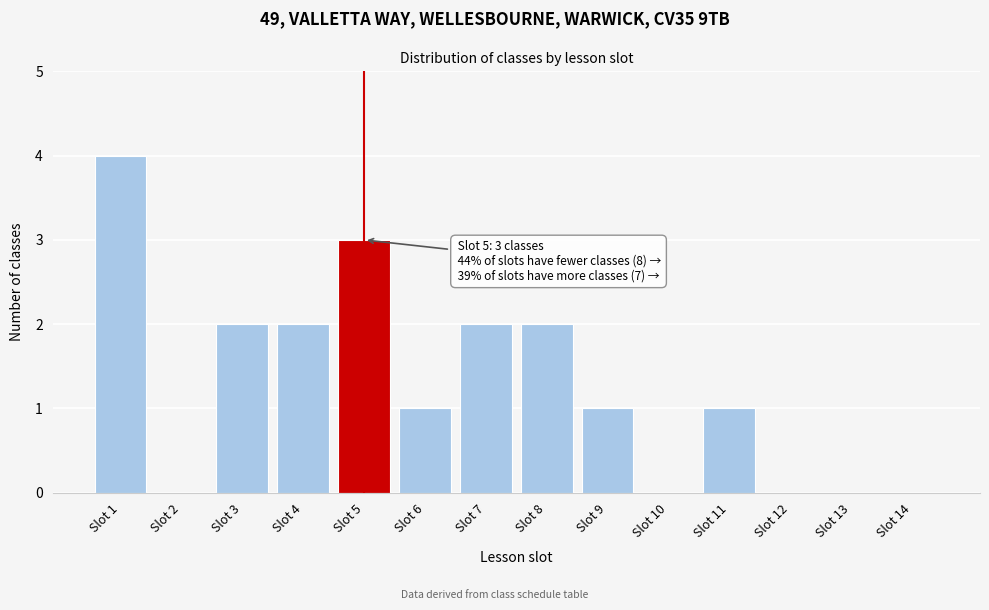

Reading left to right, what are all the values shown in this chart?

Slot 1=4	Slot 2=0	Slot 3=2	Slot 4=2	Slot 5=3	Slot 6=1	Slot 7=2	Slot 8=2	Slot 9=1	Slot 10=0	Slot 11=1	Slot 12=0	Slot 13=0	Slot 14=0